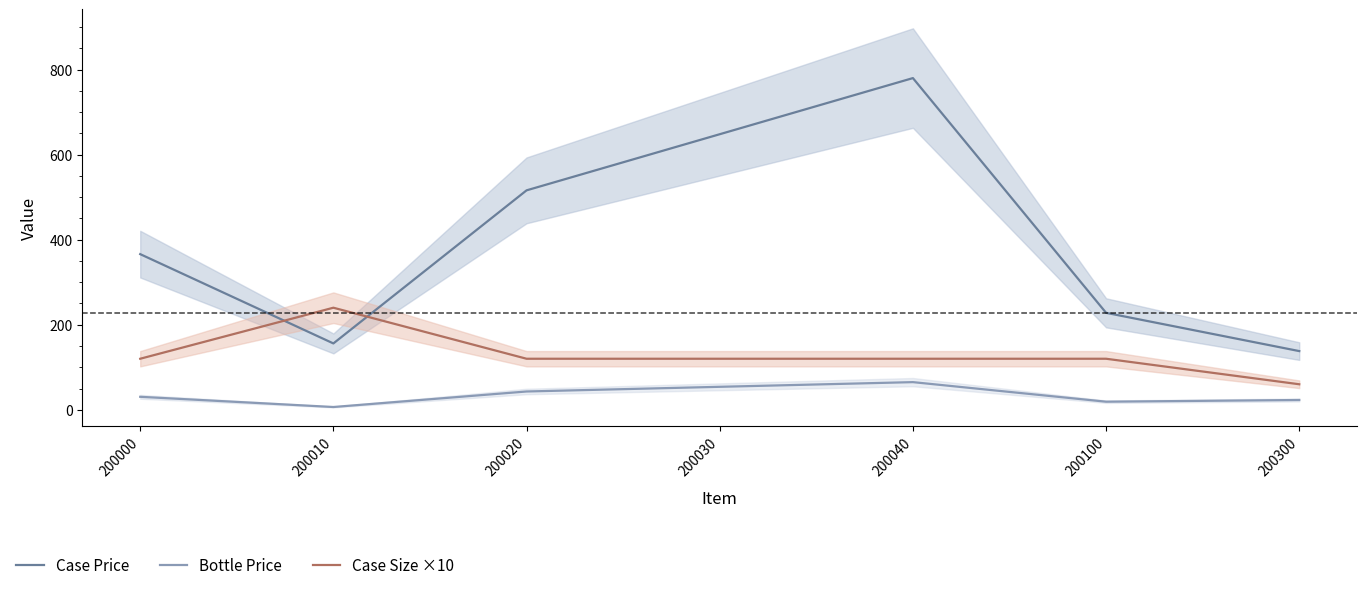

What is the value of the Bottle Price point at the 6th from the left?

19.0